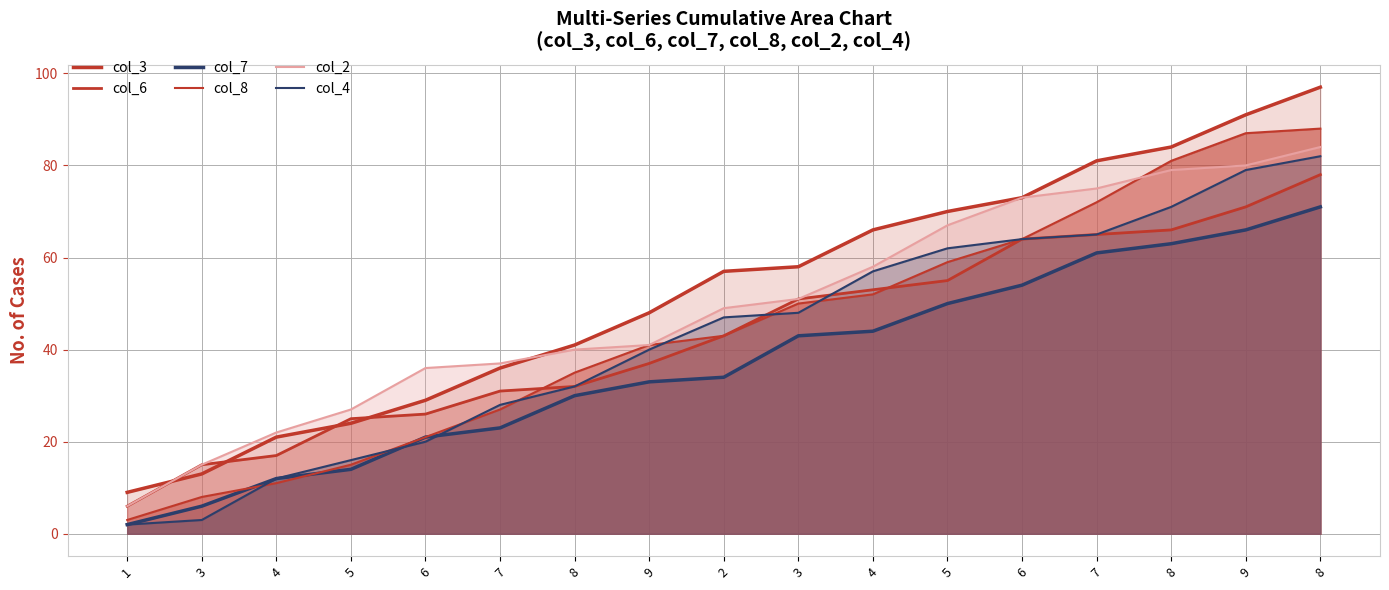

How many data points does each series have?

17